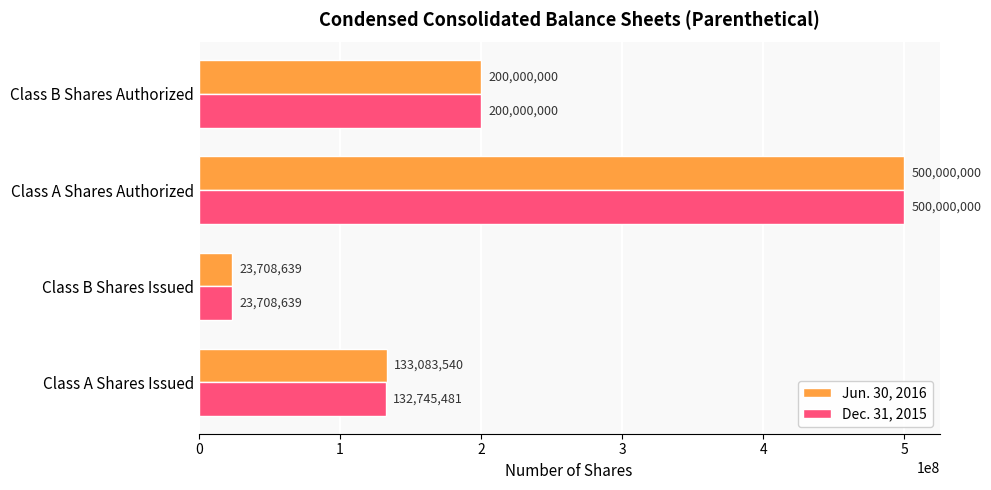

True or false: Dec. 31, 2015 has a value of 189396156 at Class A Shares Issued.

False